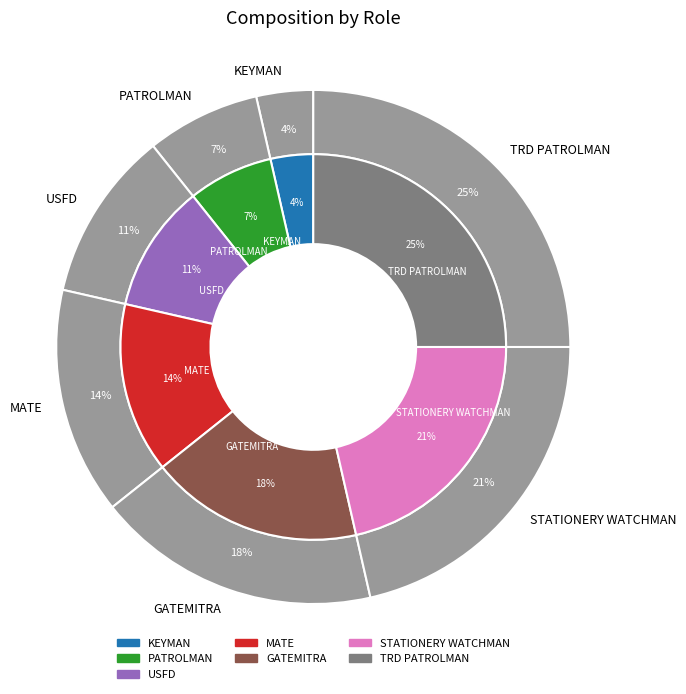

Which slice is the smallest?

KEYMAN